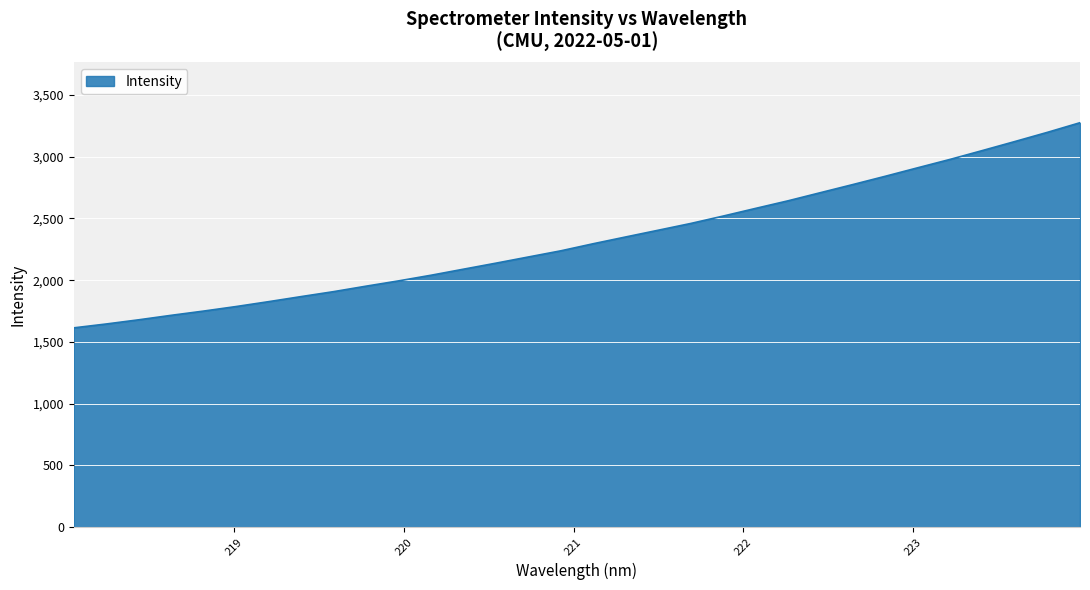

Does the chart display data point markers on the line(s)?

No